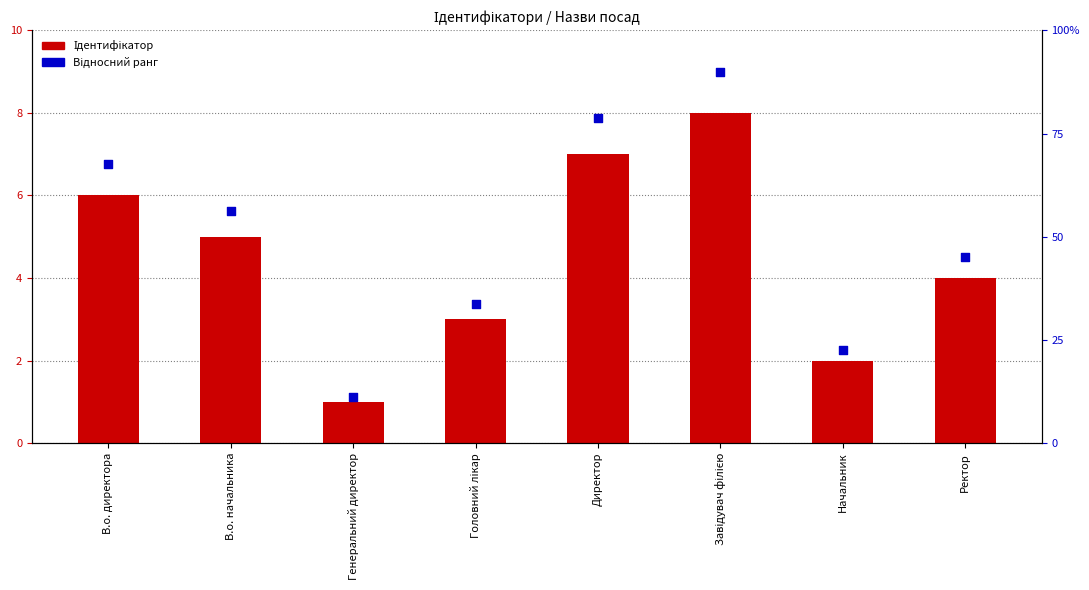

Which series has the largest Y range (max minus min)?

Відносний ранг